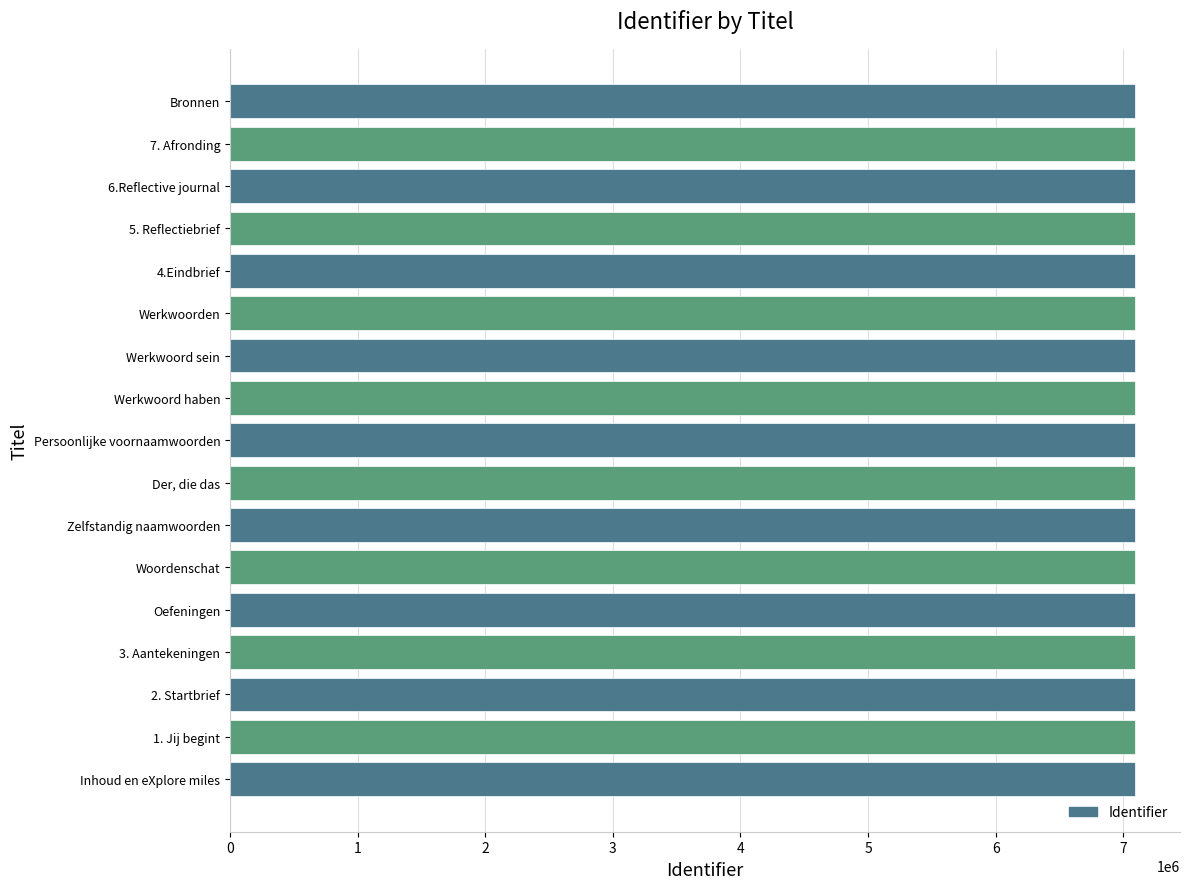

Approximately how many times larger is the value at Bronnen compared to Werkwoord sein?

1.0